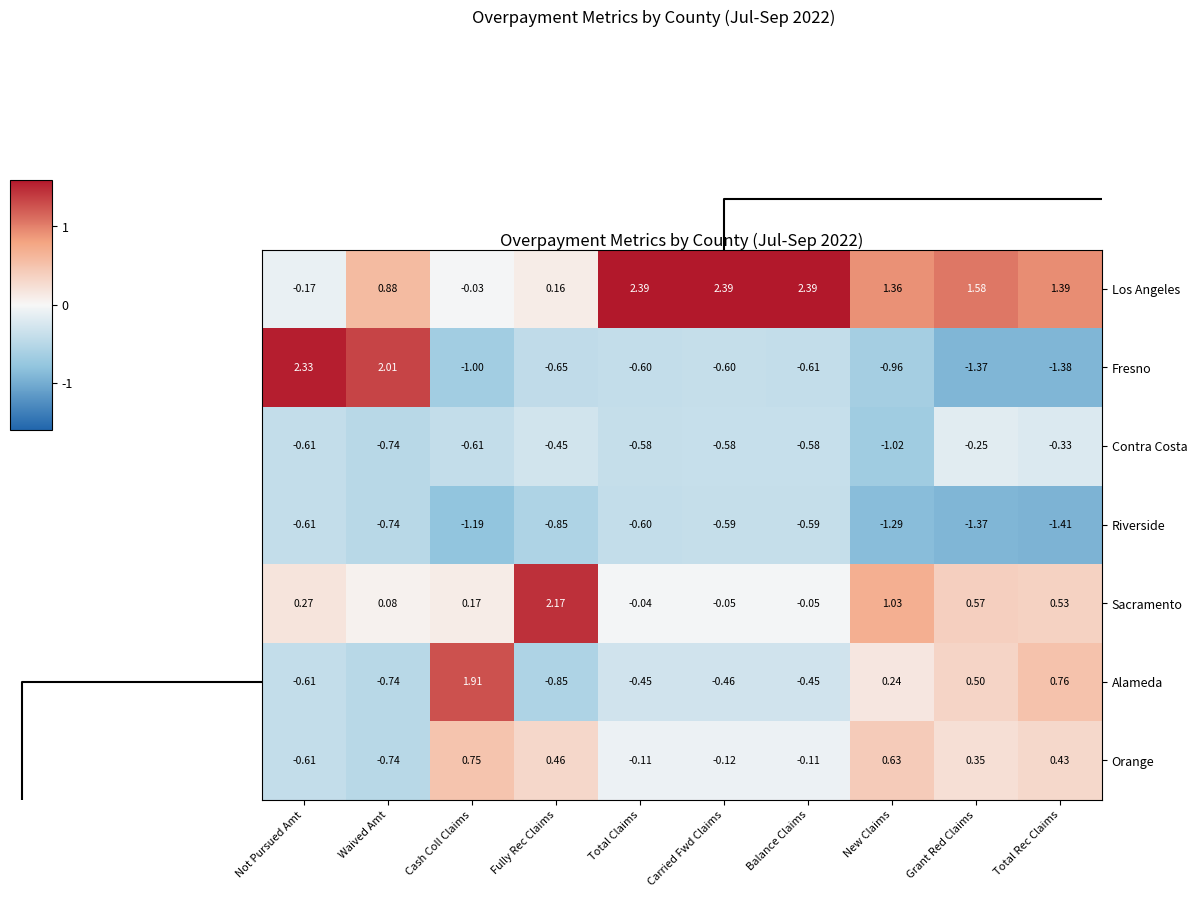

At which label does Sacramento first exceed 0?

Not Pursued Amt